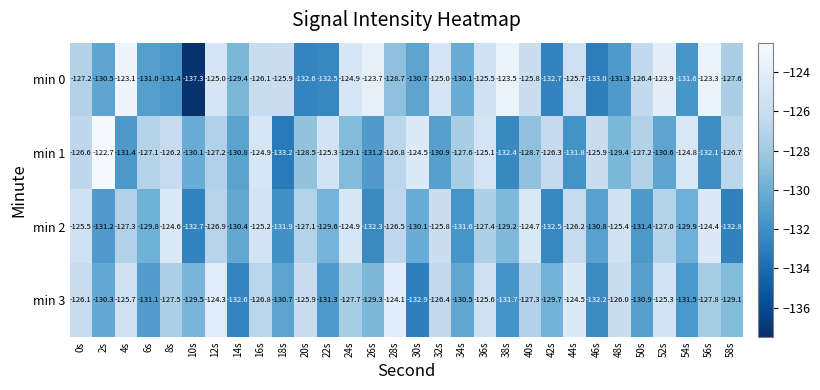

Is it true that min 1 equals -53.7 at 20s?

False